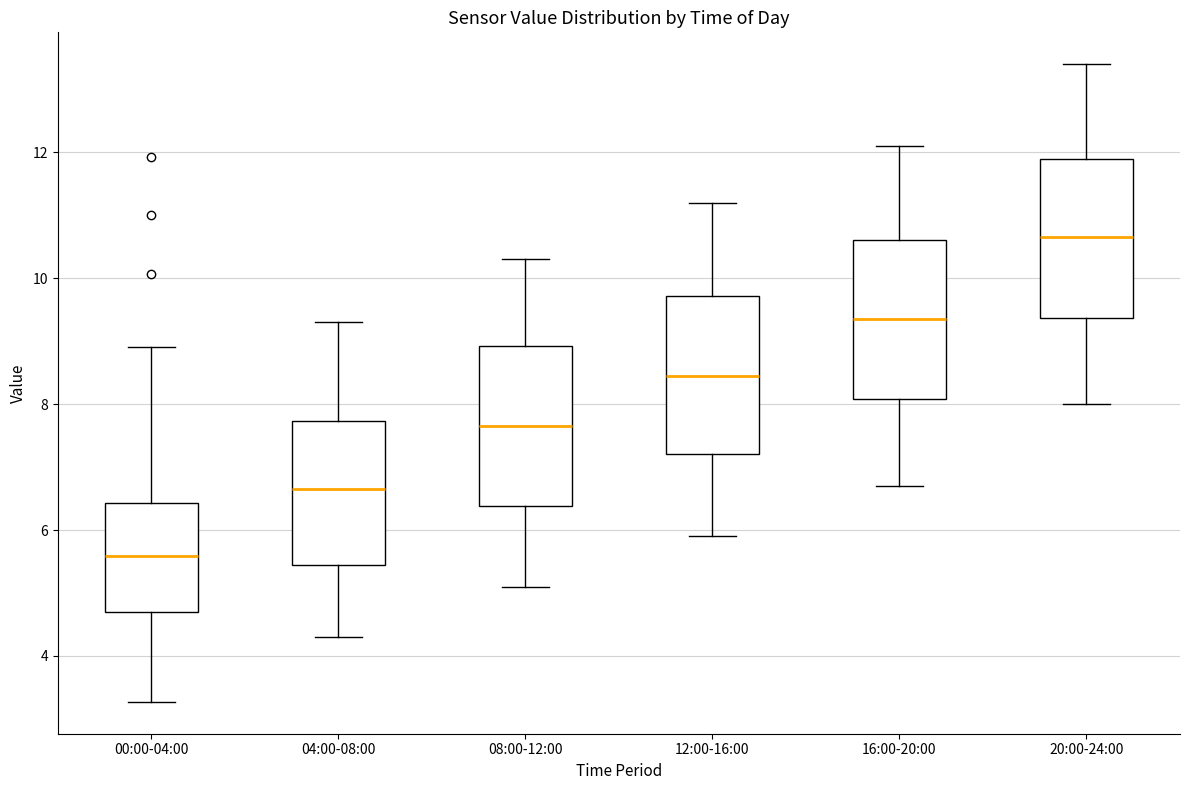

Reading left to right, read every box against the y-axis: the position of its median line, the range the box covers, and the ends of its whiskers. The values are not printed on the chart, so give them approximately, as read against the axis.

00:00-04:00: median 5.6, box 4.8 to 6.4, whiskers 3.2 to 9.0
04:00-08:00: median 6.6, box 5.4 to 7.8, whiskers 4.4 to 9.4
08:00-12:00: median 7.6, box 6.4 to 9.0, whiskers 5.2 to 10.4
12:00-16:00: median 8.4, box 7.2 to 9.8, whiskers 6.0 to 11.2
16:00-20:00: median 9.4, box 8.0 to 10.6, whiskers 6.8 to 12.2
20:00-24:00: median 10.6, box 9.4 to 12.0, whiskers 8.0 to 13.4